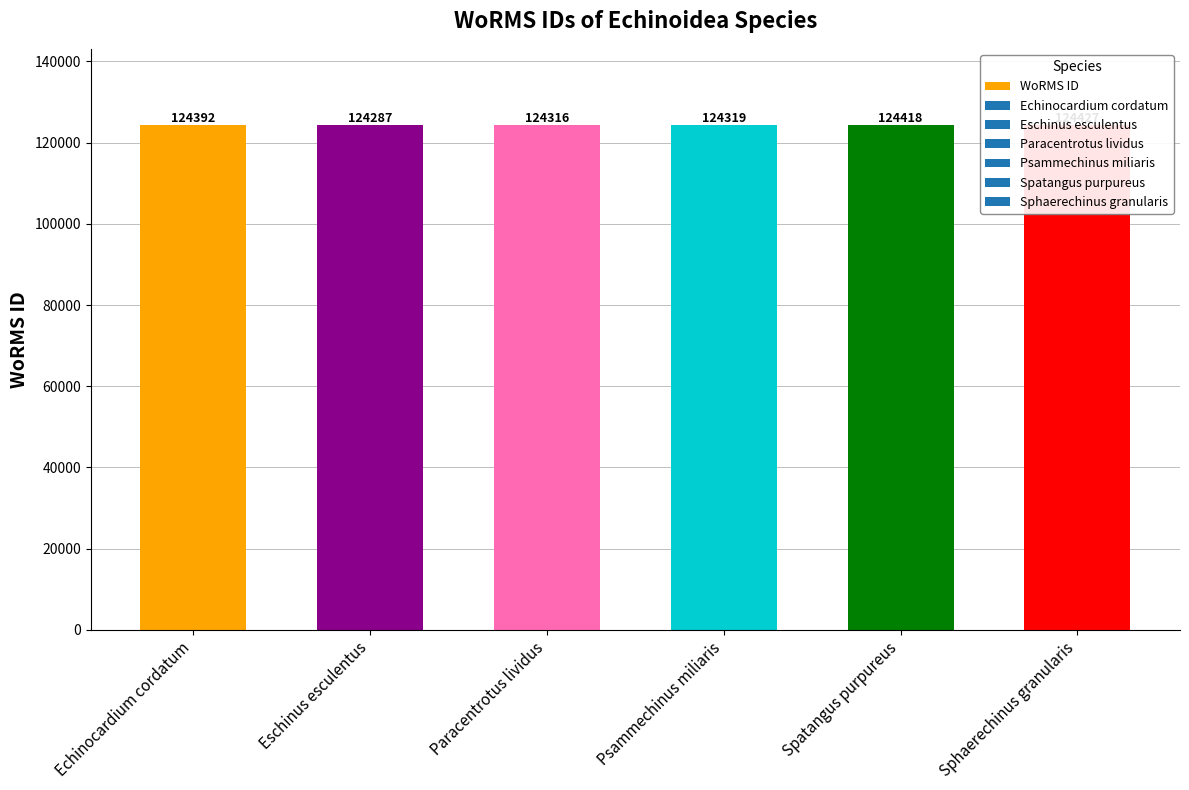

Does the chart contain any negative values?

No